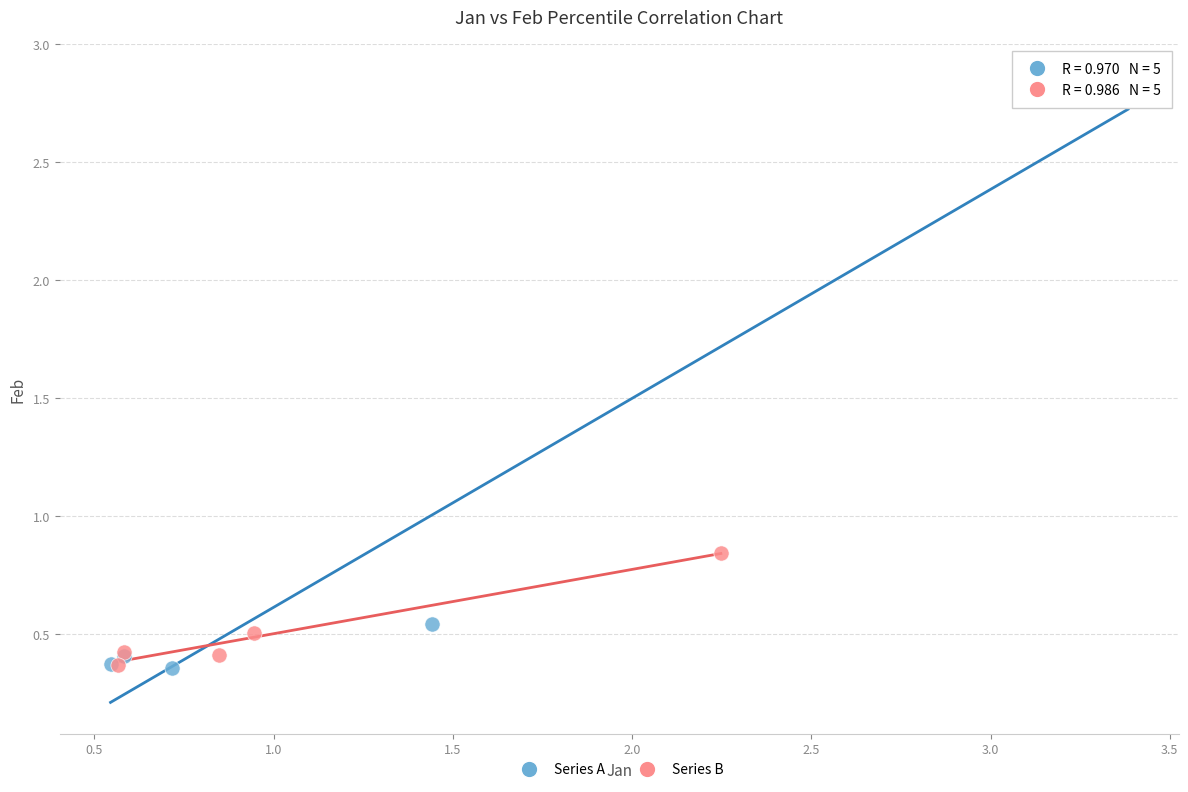

Which series has the widest spread of Y values?

Series A